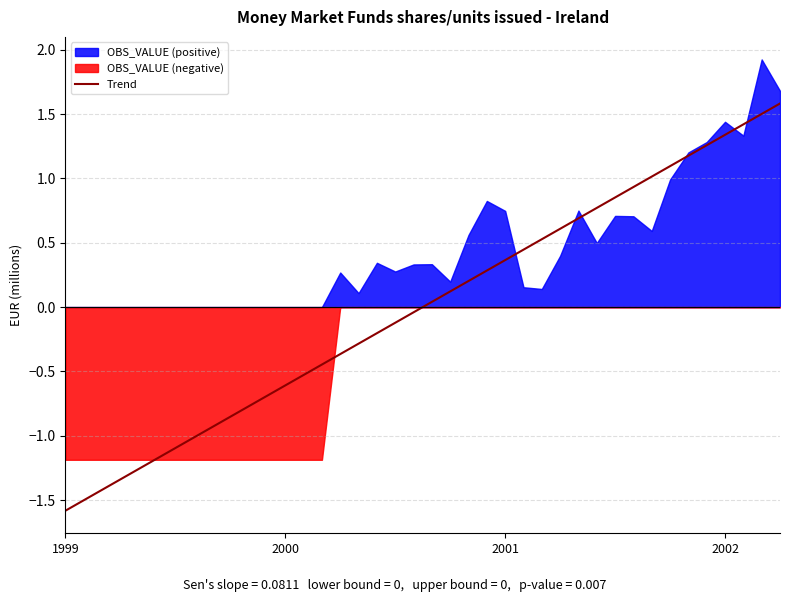

What is the minimum value for Trend?

-1.6